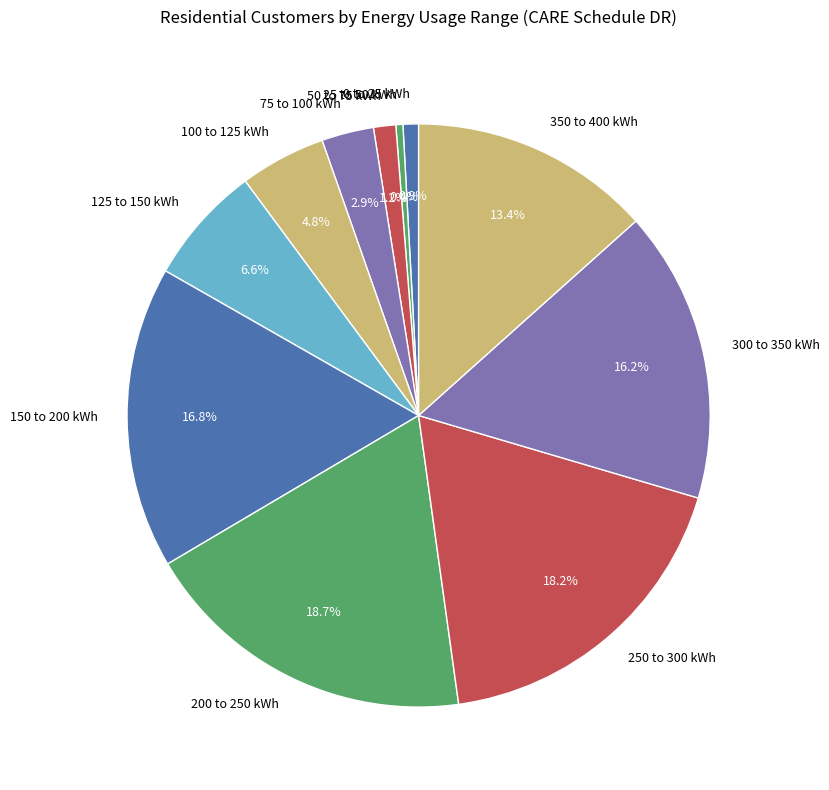

What percentage is the 200 to 250 kWh slice, to the nearest percent?

19%